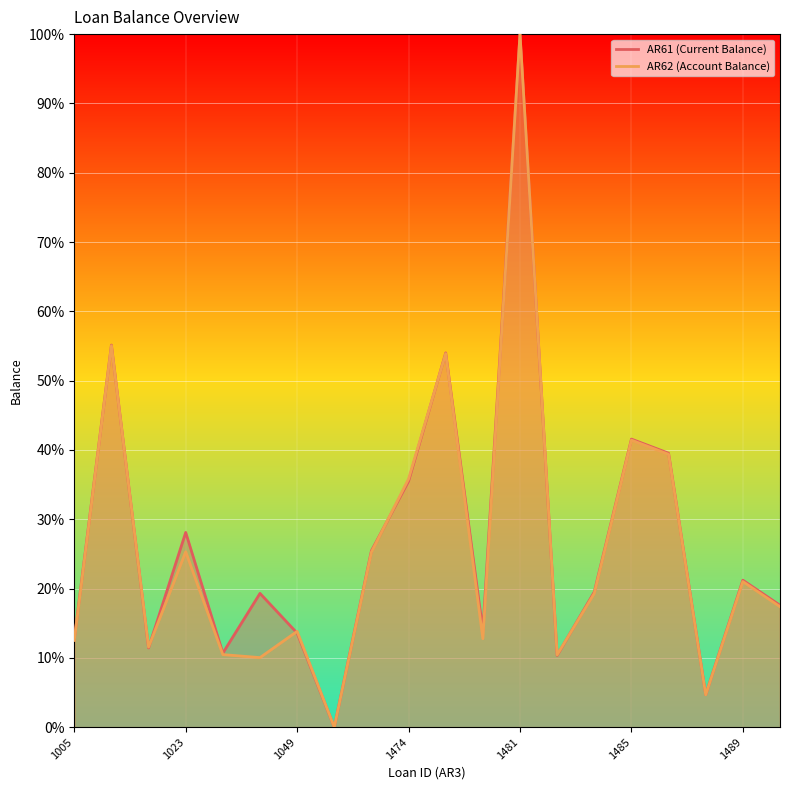

What is the sum of all AR62 values?

520.1